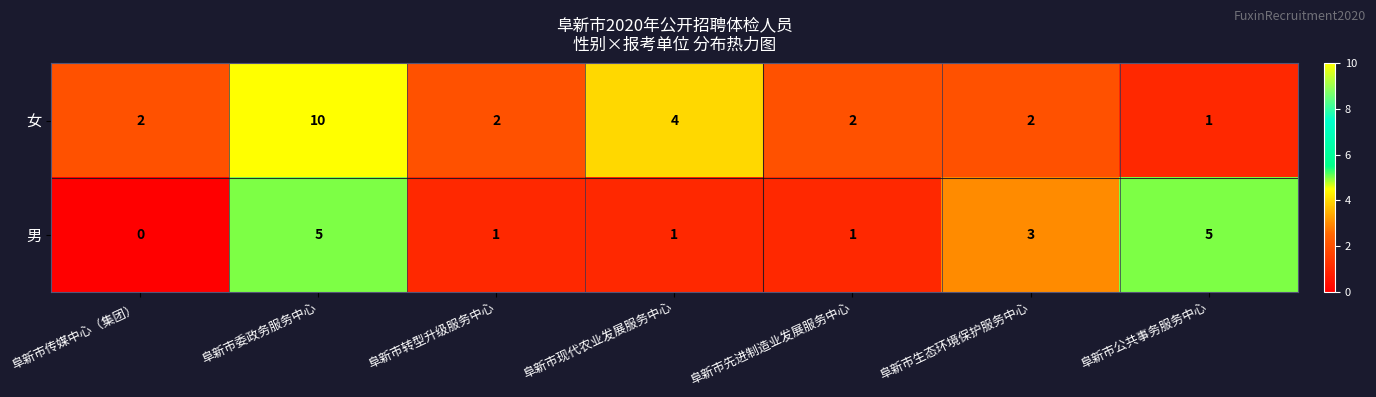

Count the 女 values in the range 2 to 4.

5